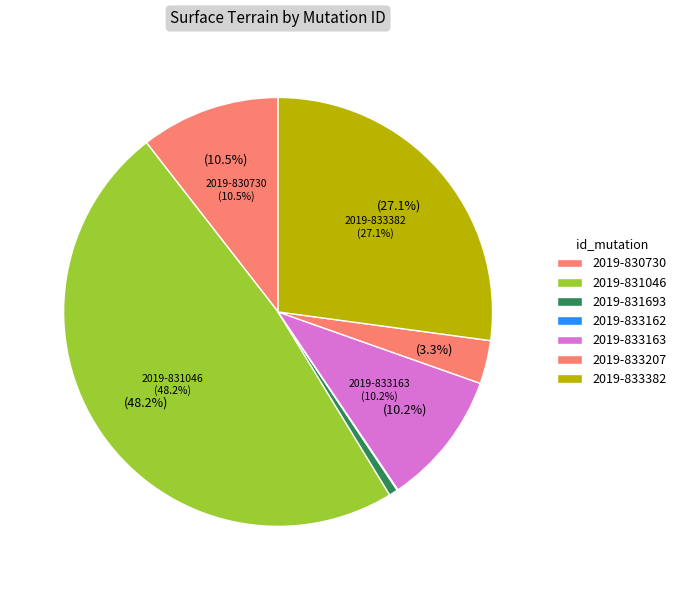

Does 2019-833382 represent more than half of the total?

No